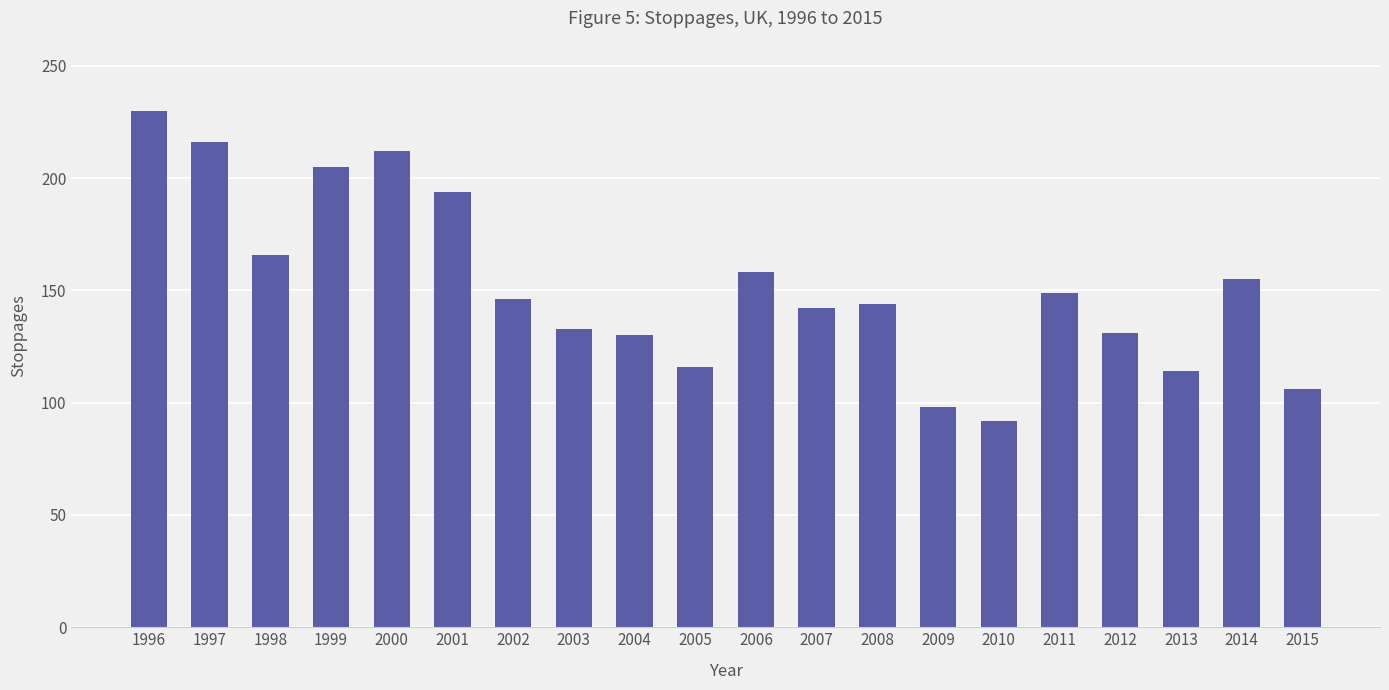

Which has a higher value, 2008 or 1997?

1997